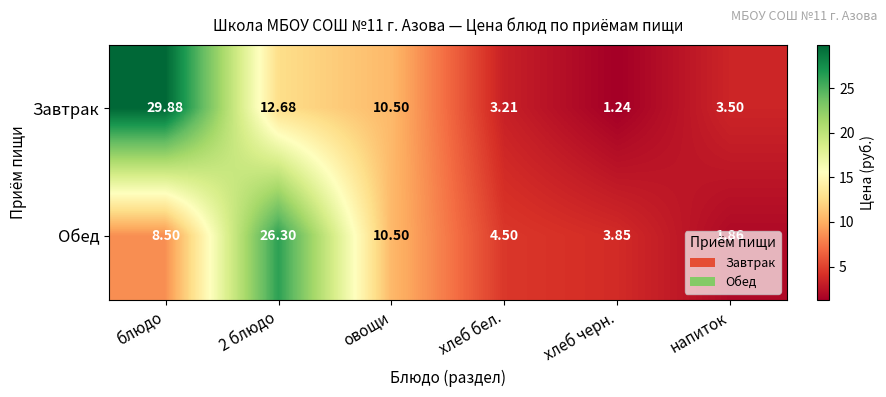

Where does the Завтрак series first go above 10?

блюдо